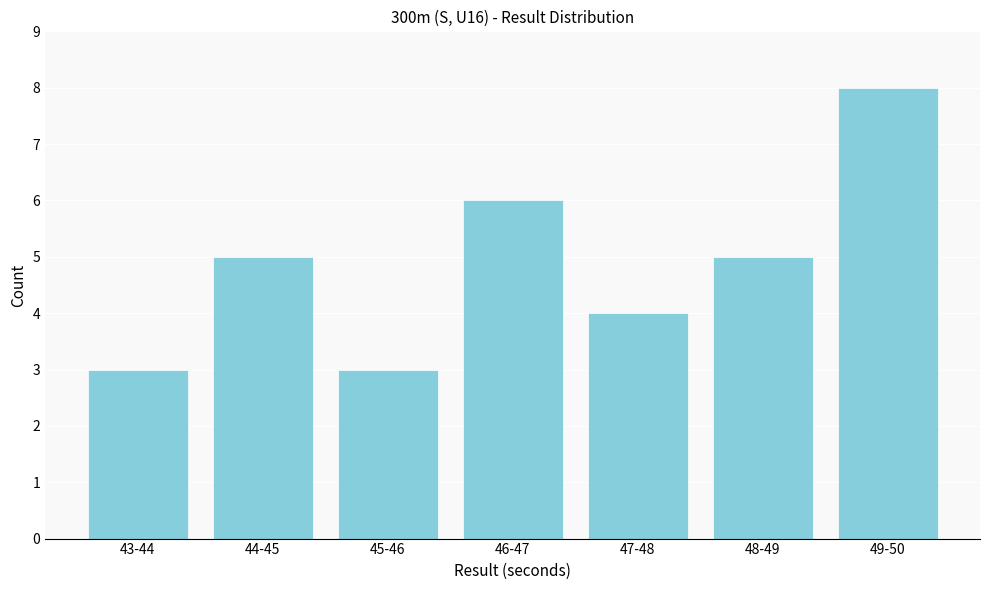

Reading right to left, extract all data points from this chart.

49-50=8	48-49=5	47-48=4	46-47=6	45-46=3	44-45=5	43-44=3